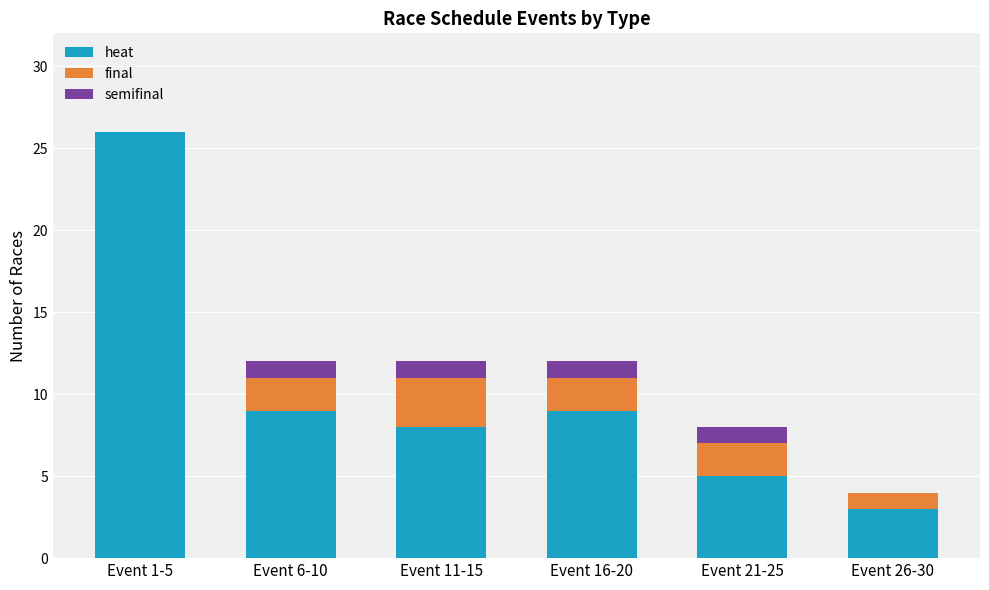

Reading right to left, list the values for the heat series.

Event 26-30=3	Event 21-25=5	Event 16-20=9	Event 11-15=8	Event 6-10=9	Event 1-5=26